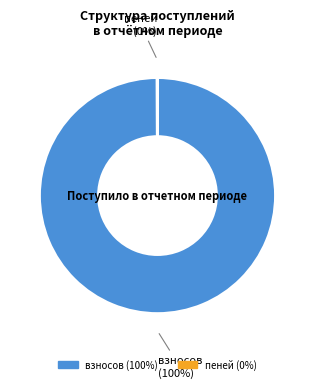

Does any single category account for the majority?

Yes